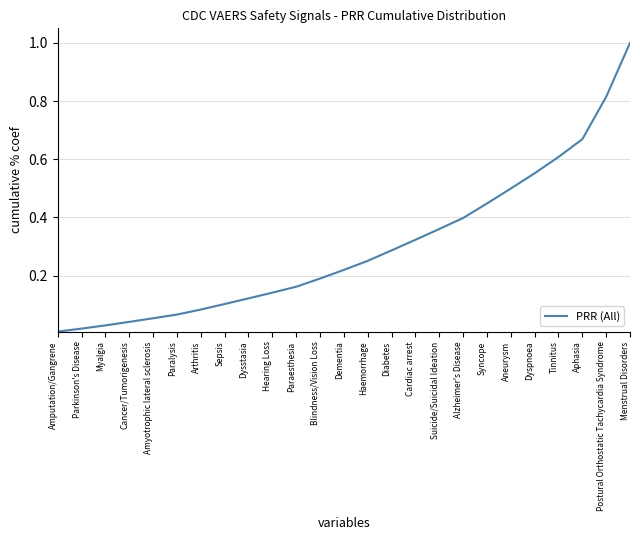

What is the change in value from Dementia to Aphasia?

+0.4